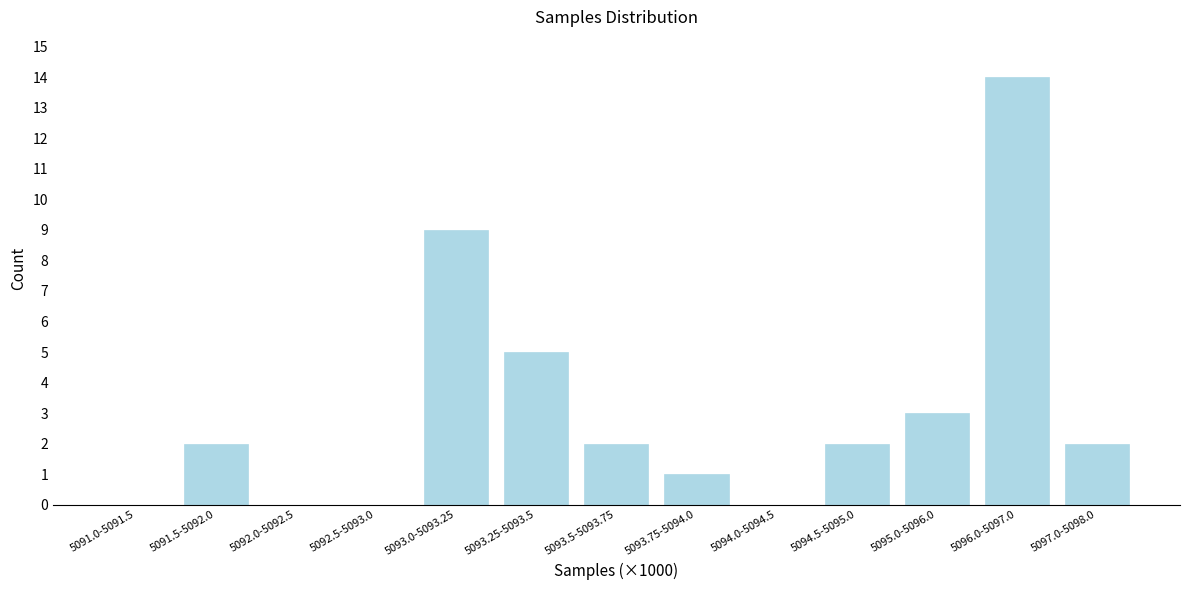

Reading left to right, extract all data points from this chart.

5091.0-5091.5=0	5091.5-5092.0=2	5092.0-5092.5=0	5092.5-5093.0=0	5093.0-5093.25=9	5093.25-5093.5=5	5093.5-5093.75=2	5093.75-5094.0=1	5094.0-5094.5=0	5094.5-5095.0=2	5095.0-5096.0=3	5096.0-5097.0=14	5097.0-5098.0=2